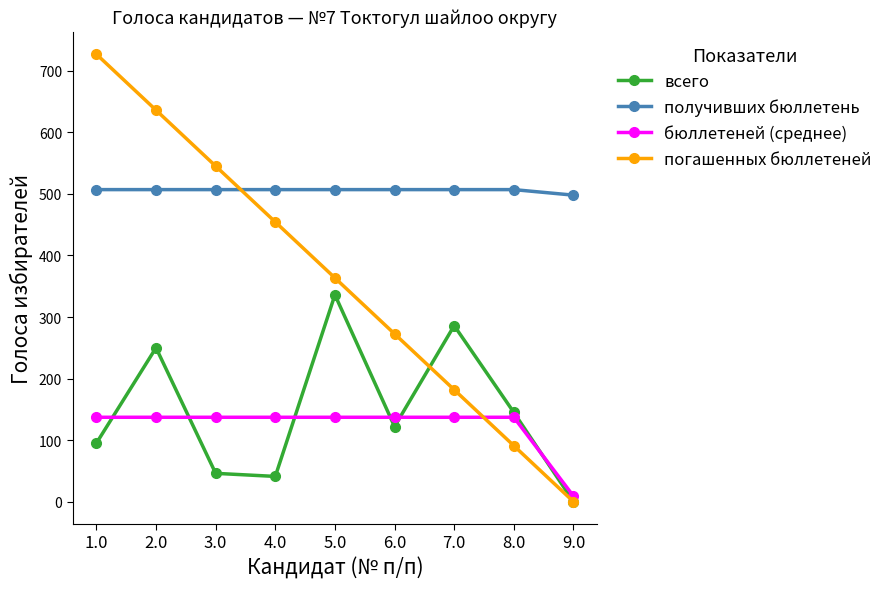

What is the greatest value displayed?

727.0